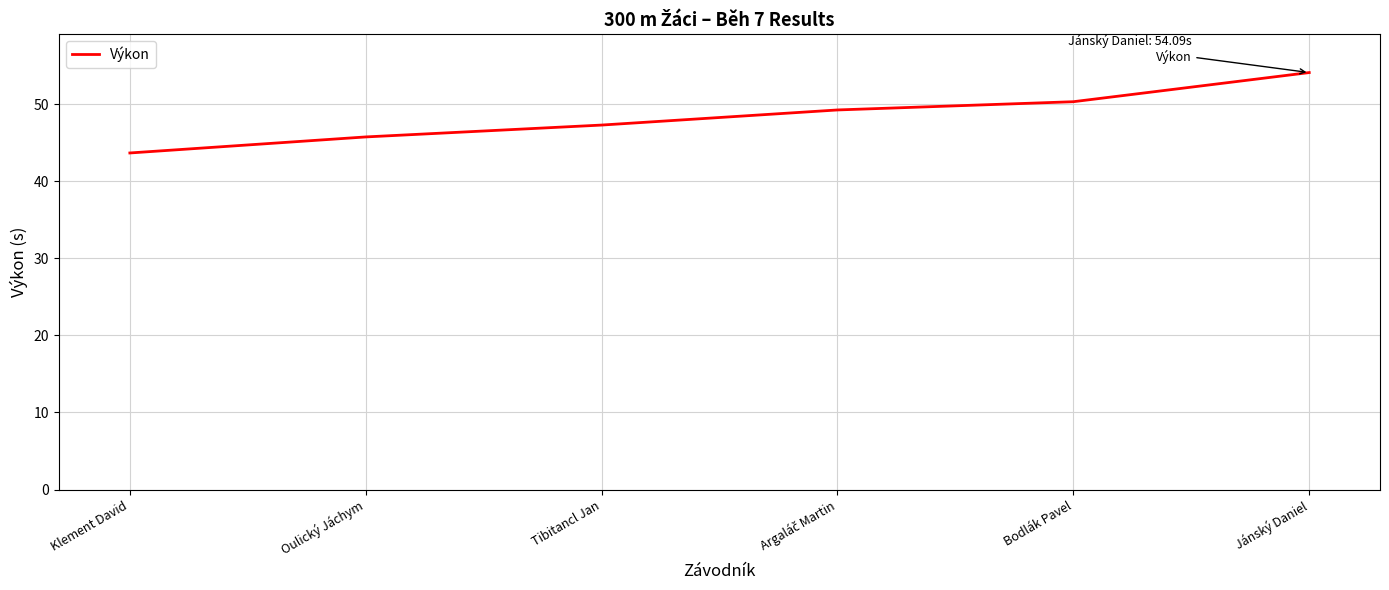

What is the approximate value at Bodlák Pavel?

50.3